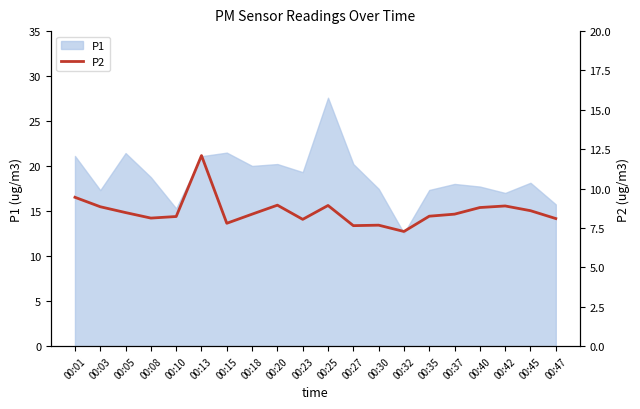

The P1 series shows 9.9 at 00:42. True or false?

False